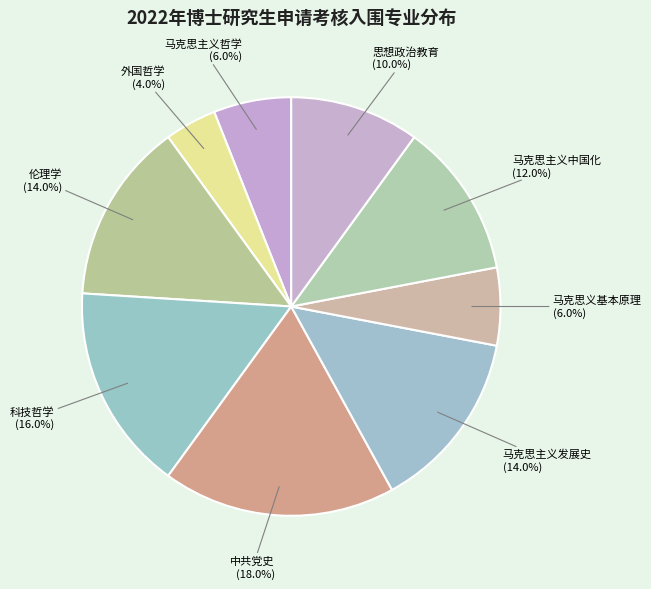

To the nearest percent, what is the difference between the largest and smallest slice percentages?

14%